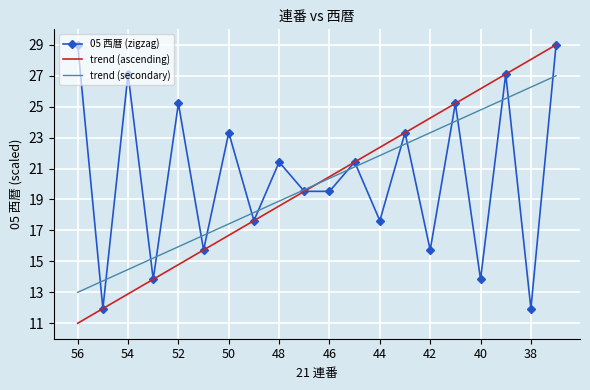

What is the maximum value shown in the chart?

29.0